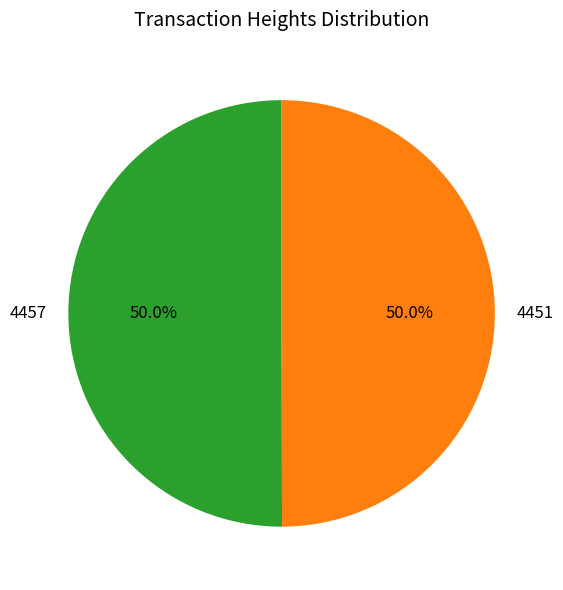

To the nearest percent, what portion does 4457 represent?

50%